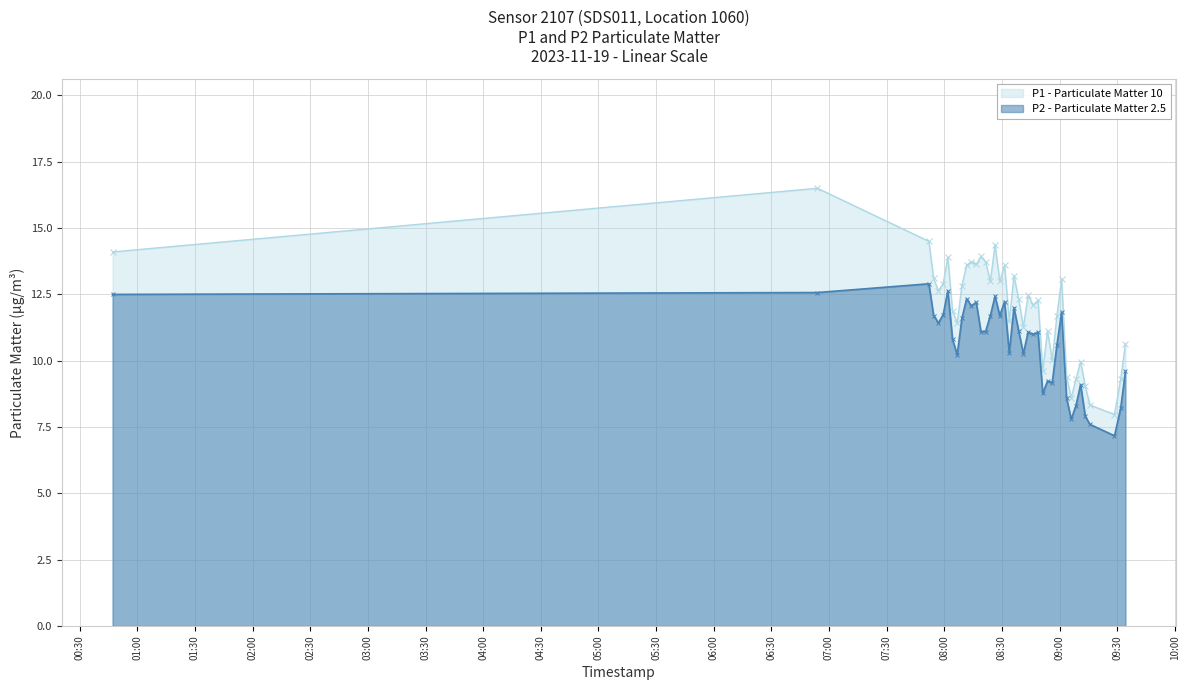

Which series has the largest total across all categories?

P1 - Particulate Matter 10